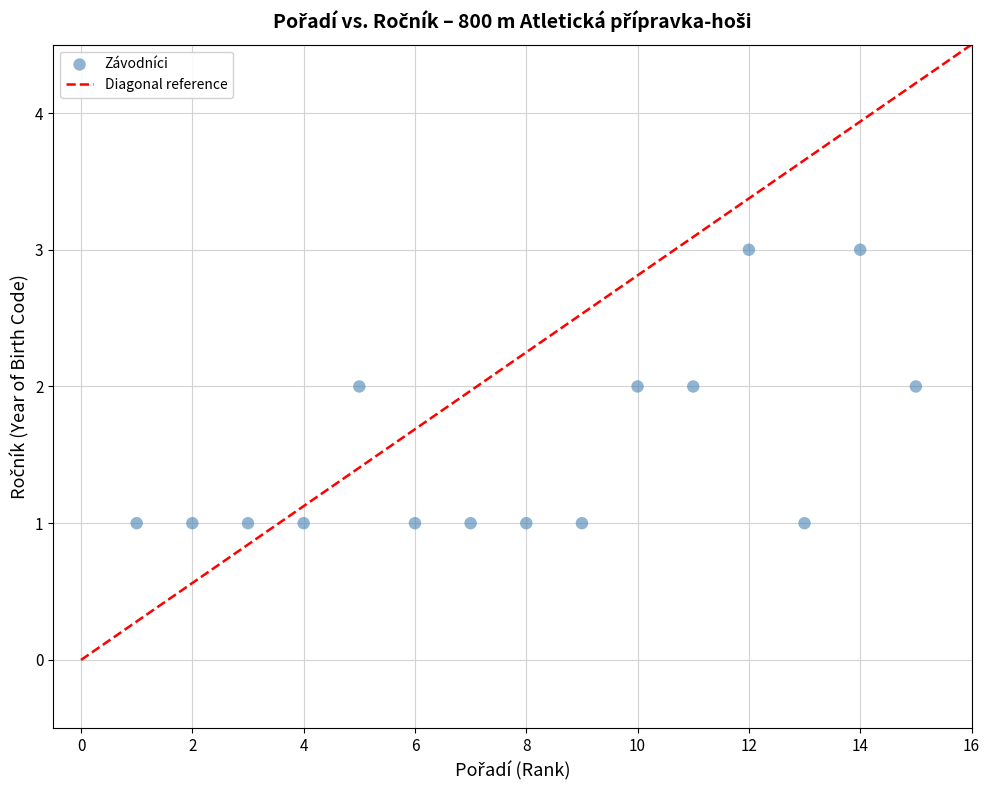

What is the range of X values (max minus min)?

14